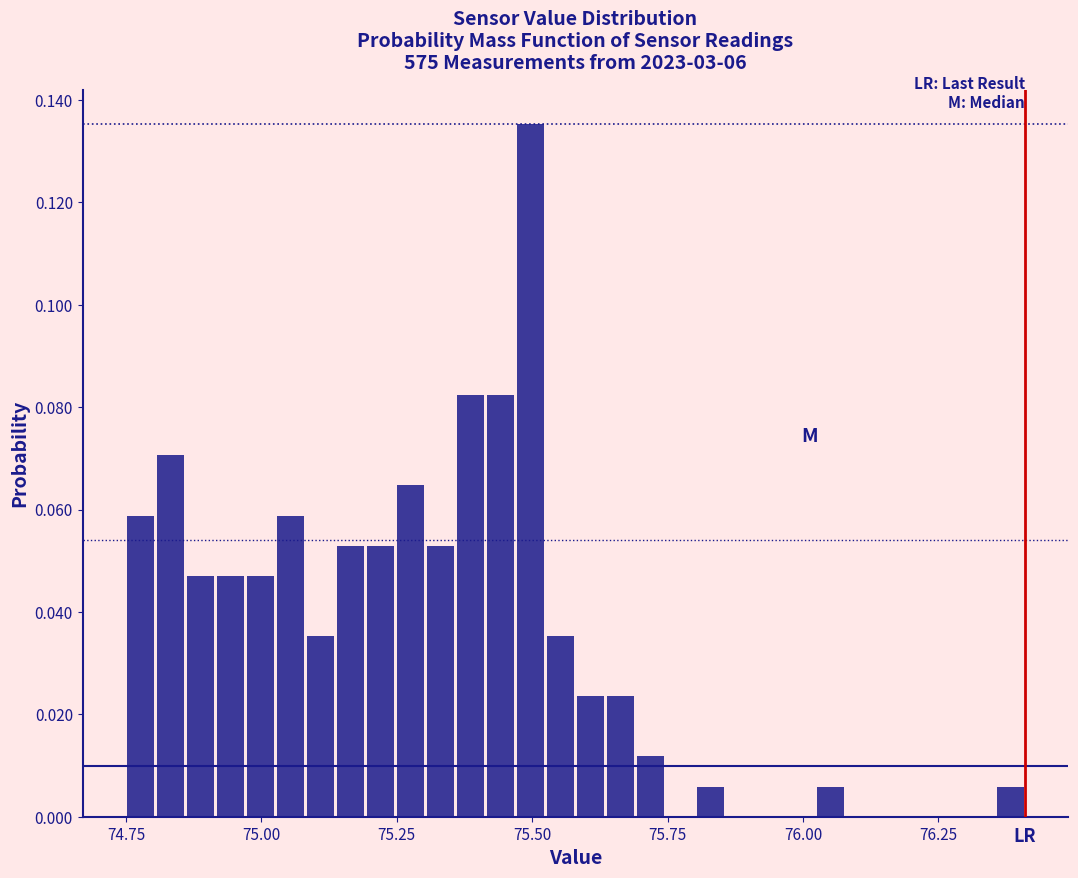

Around what value on the x-axis is the tallest bar? Give the approximate position of its centre, as read against the axis.

75.50